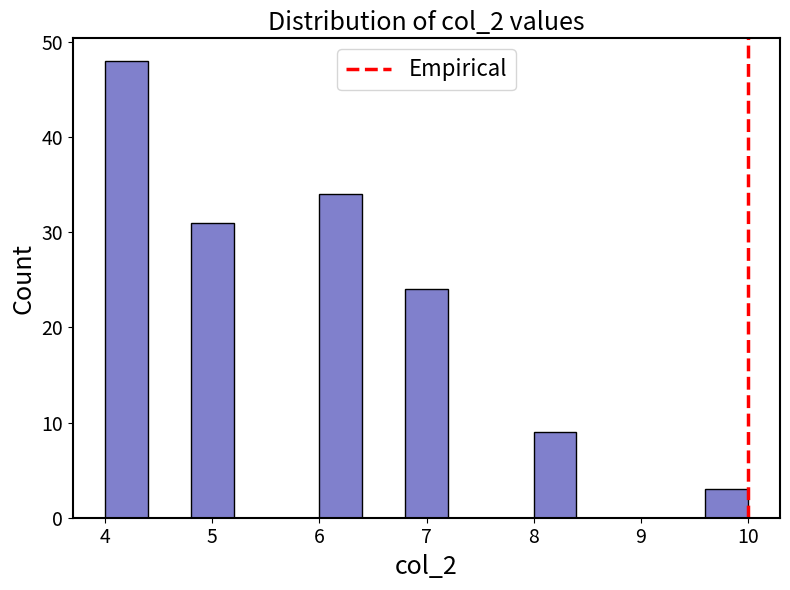

Reading left to right, list every bar in this chart as the range it spans on the x-axis followed by its height. The values are not printed on the chart, so give them approximately, as read against the axis.

4.0 to 4.4: 48
4.4 to 4.8: 0
4.8 to 5.2: 31
5.2 to 5.6: 0
5.6 to 6.0: 0
6.0 to 6.4: 34
6.4 to 6.8: 0
6.8 to 7.2: 24
7.2 to 7.6: 0
7.6 to 8.0: 0
8.0 to 8.4: 9
8.4 to 8.8: 0
8.8 to 9.2: 0
9.2 to 9.6: 0
9.6 to 10.0: 3